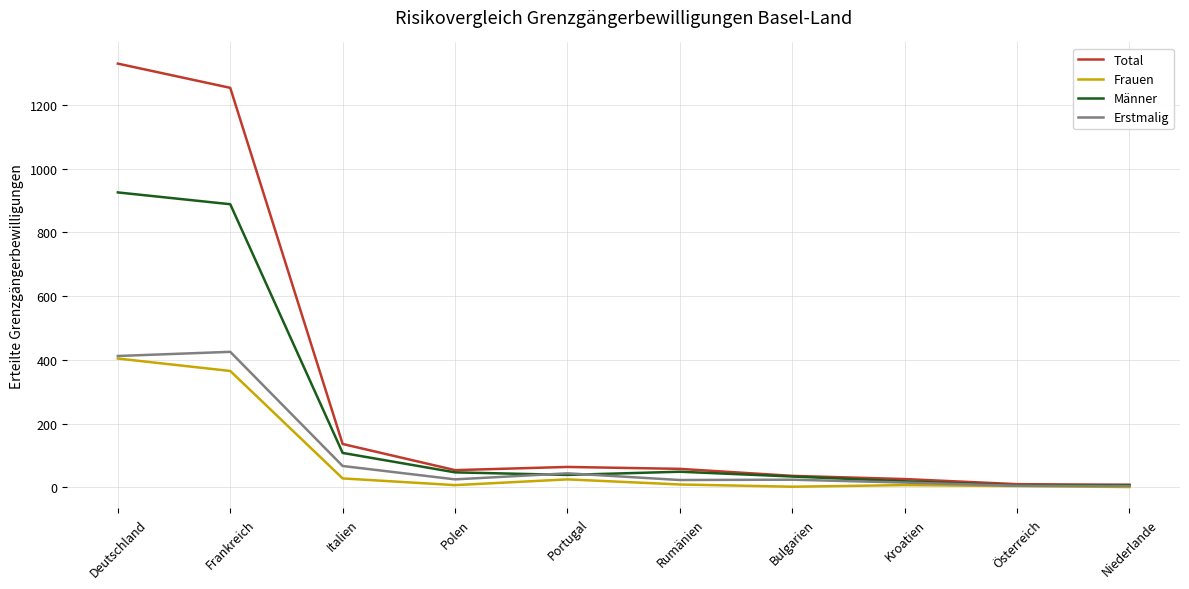

Does the chart display data point markers on the line(s)?

No